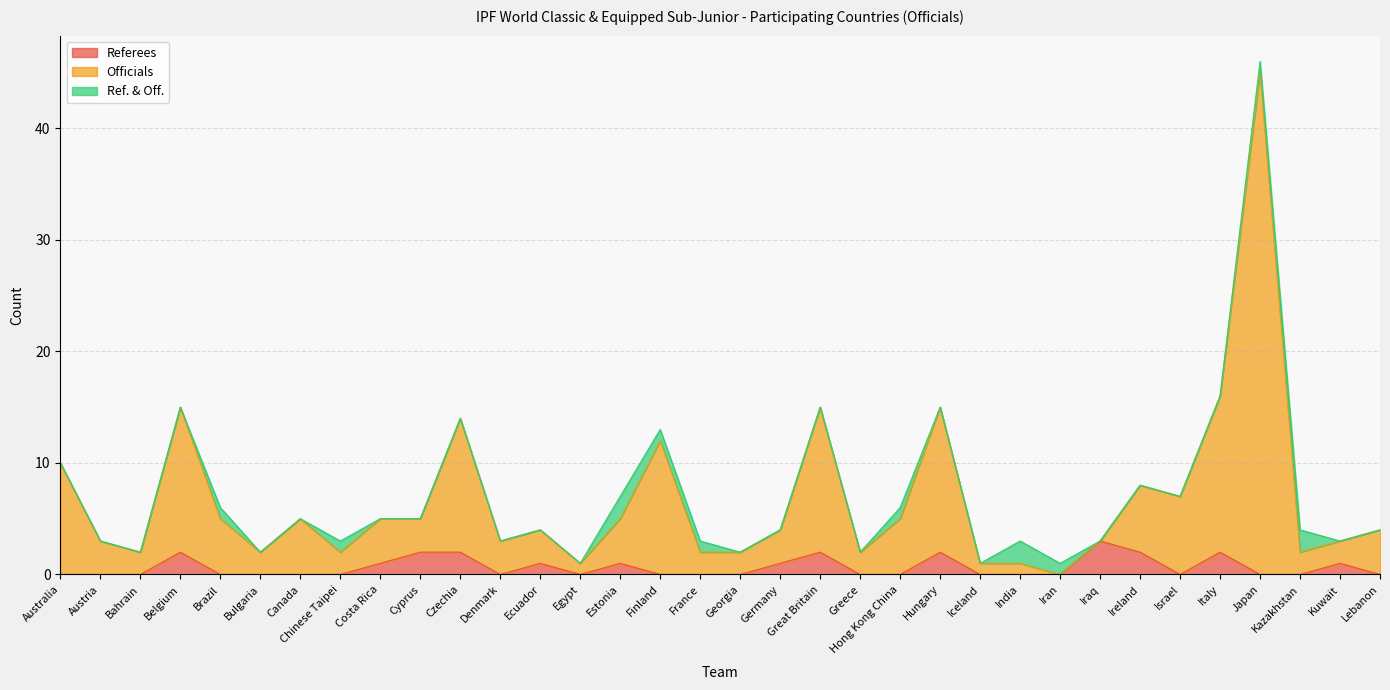

The value of Referees at Austria is 0. True or false?

True